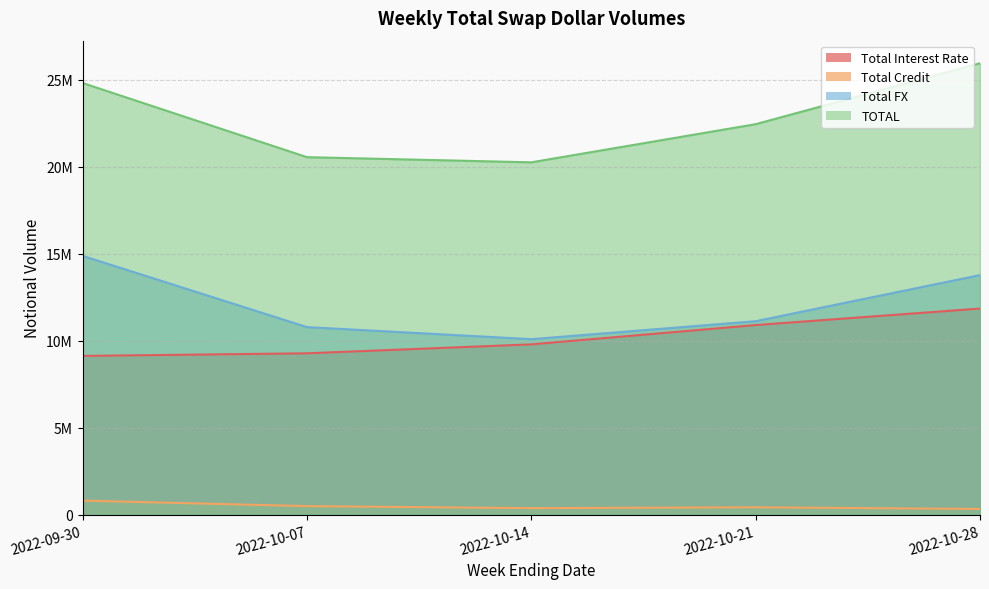

Which series has the largest total across all categories?

TOTAL